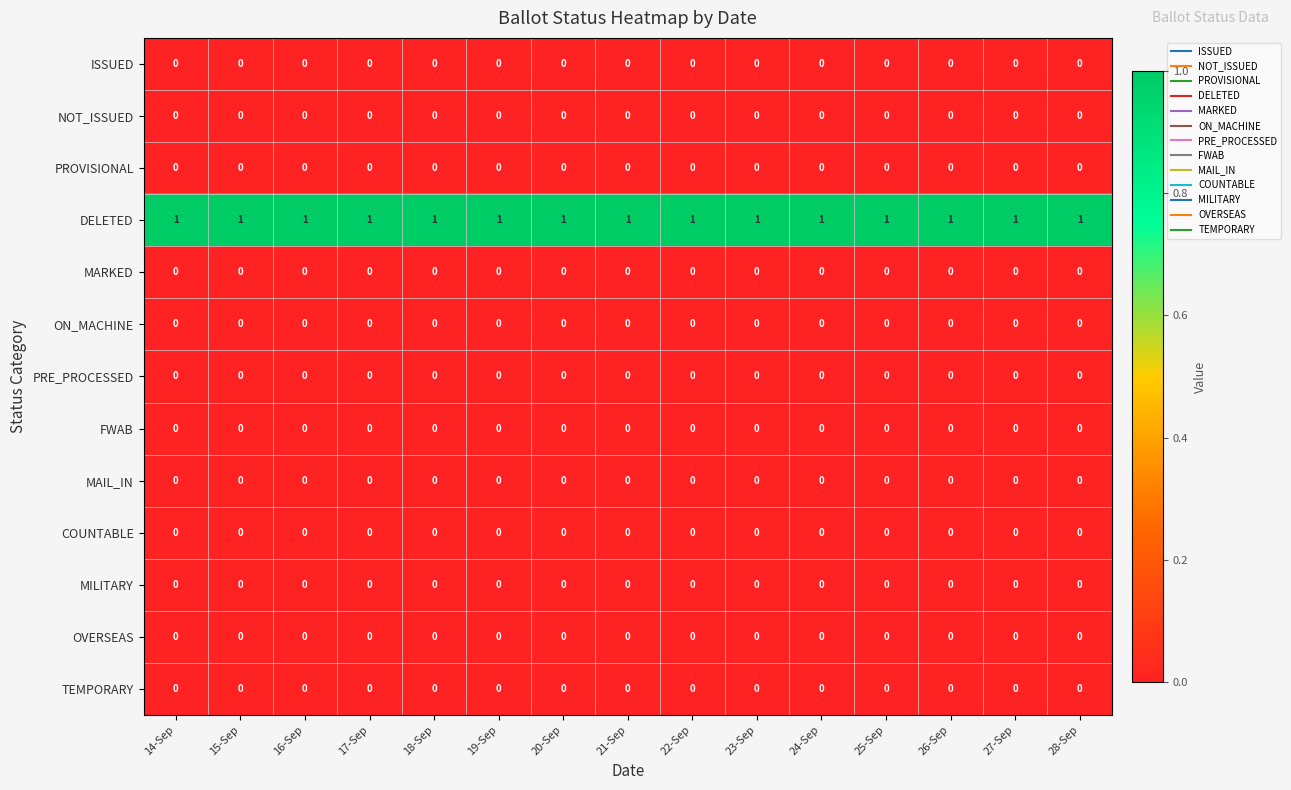

At how many categories does at least one series exceed 0?

15